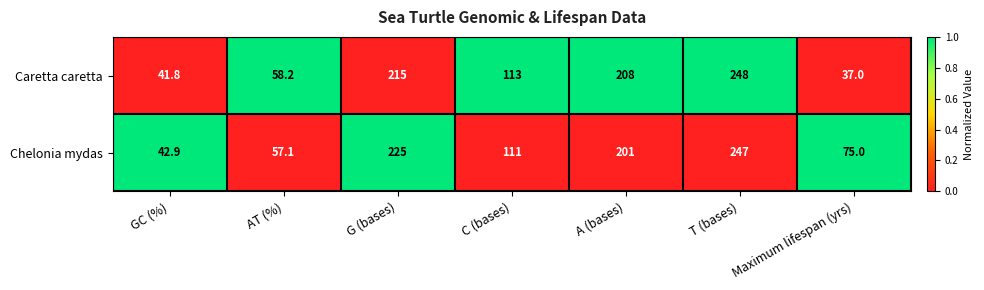

What is the average value of the Caretta caretta series?

131.6